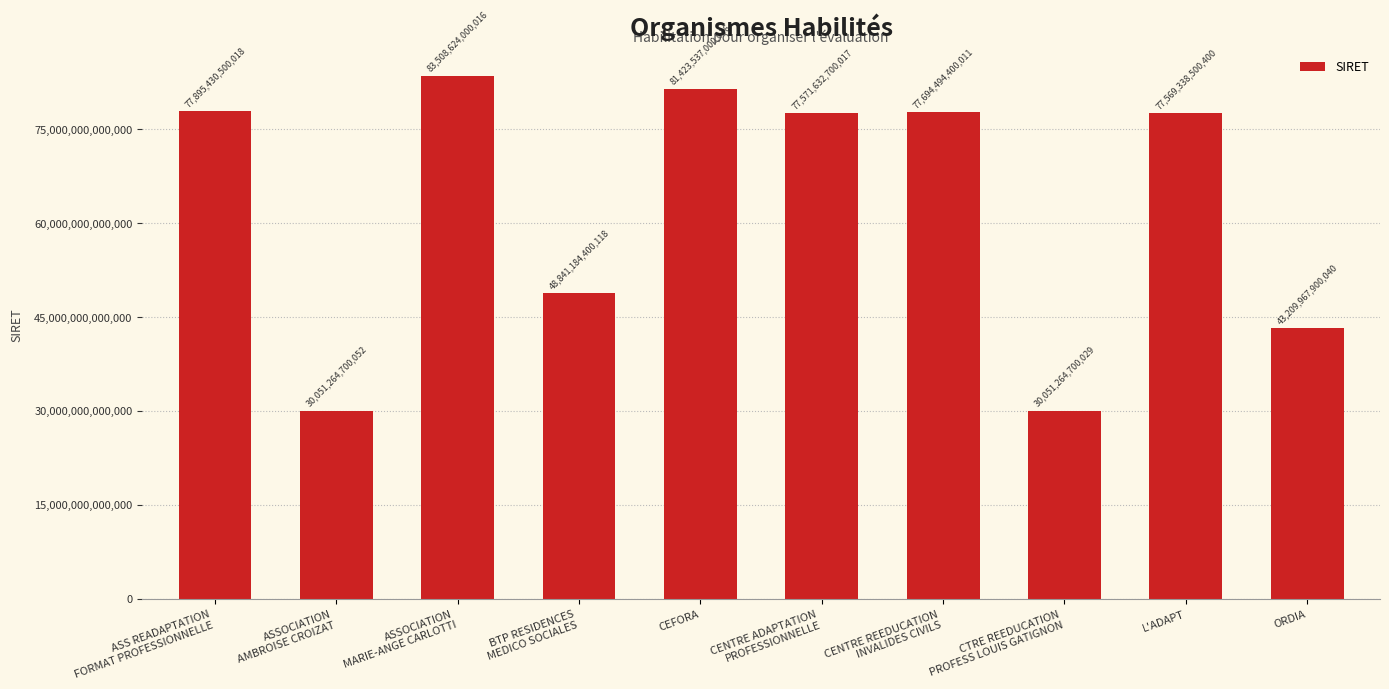

What is the difference between the maximum and second lowest values?

53457359299964